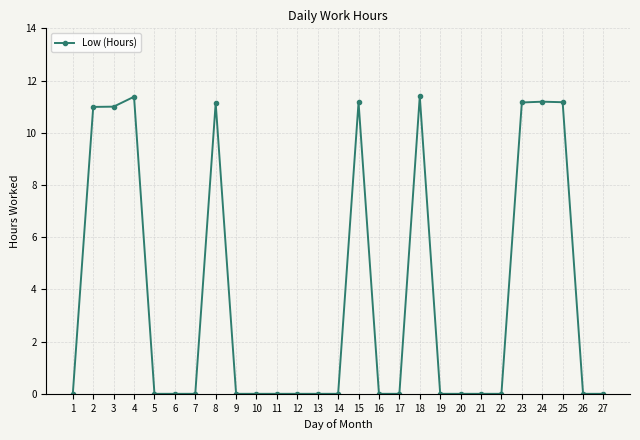

True or false: there are more than 0 points higher than both neighbors.

True